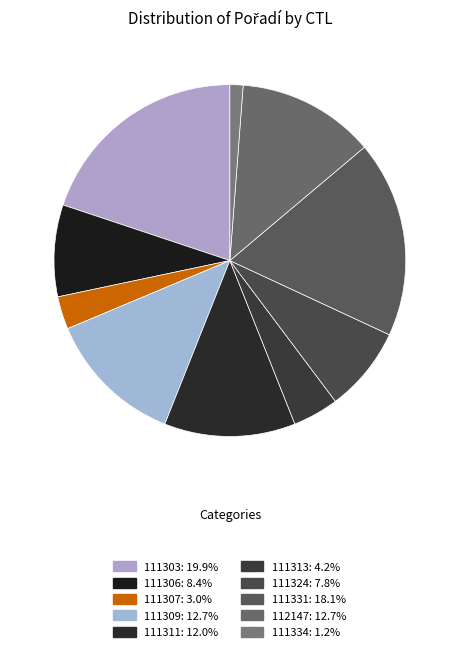

What is the total percentage of 111306 and 111334?

9.6%